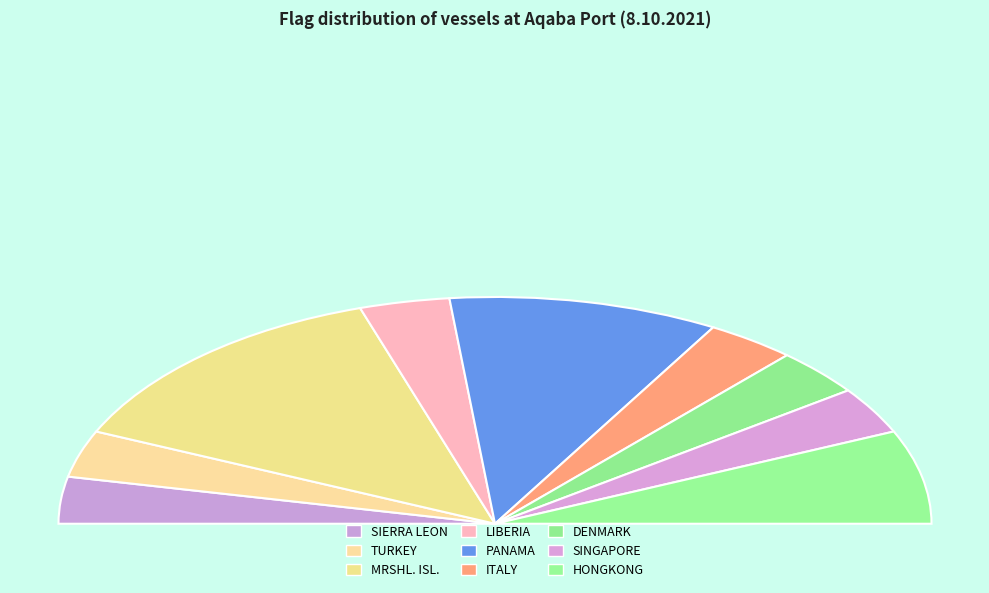

What is the change in value from MRSHL. ISL. to DENMARK?

-3